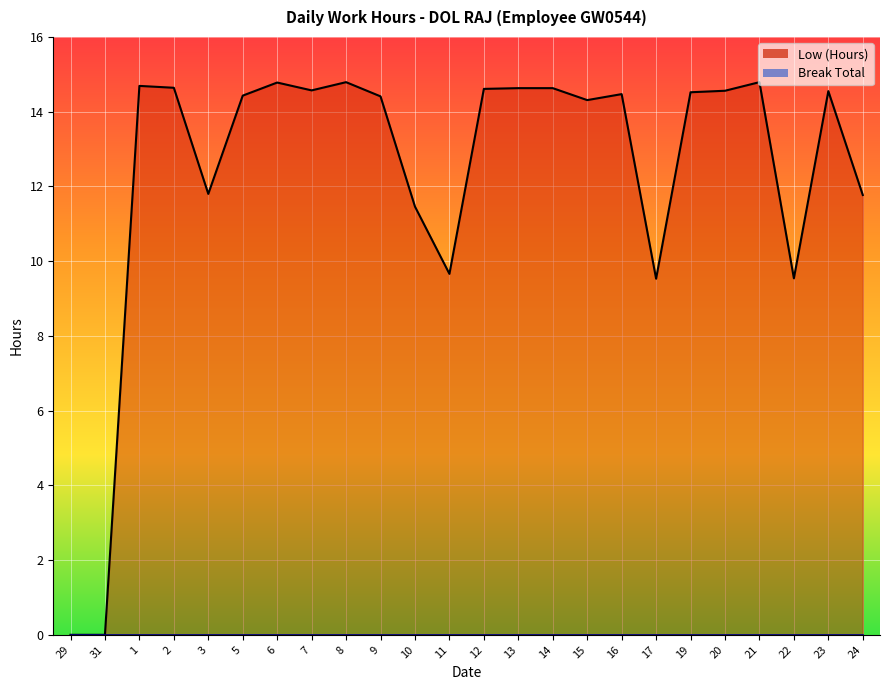

How many values exceed 14?

16